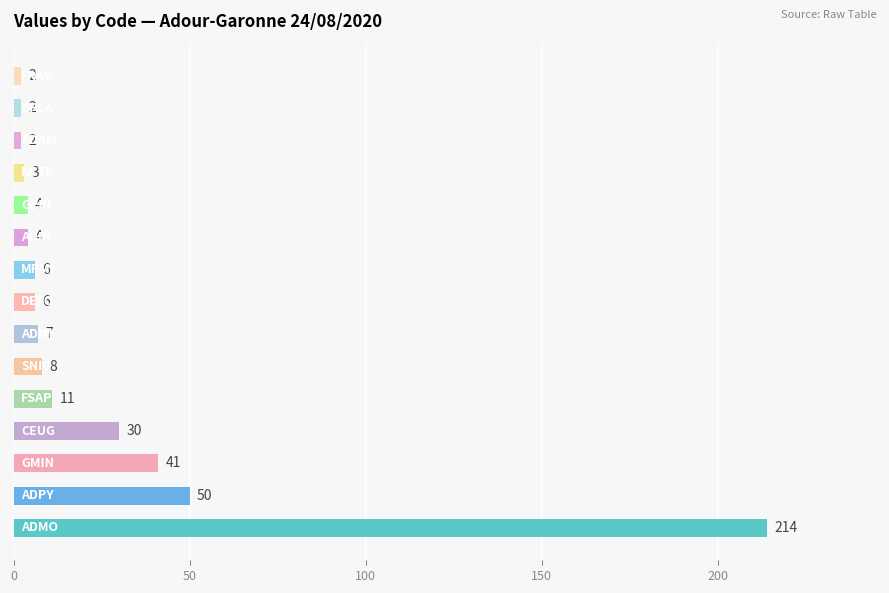

What is the greatest value displayed?

214